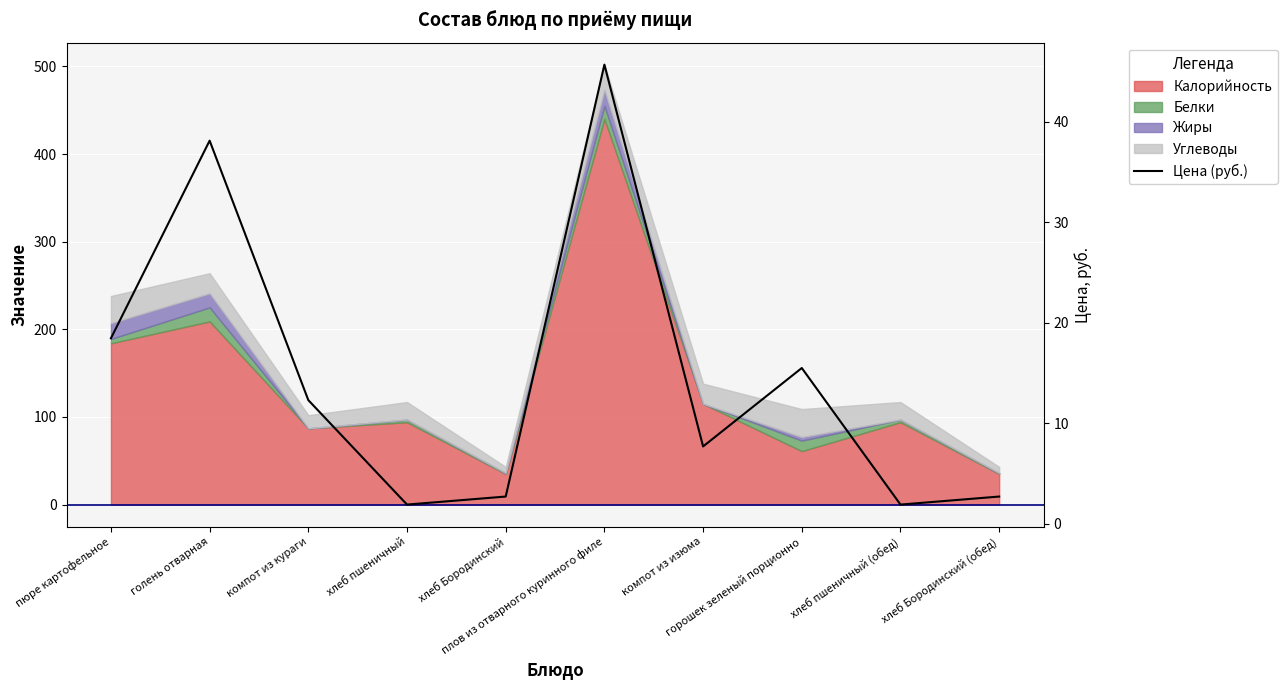

Read the value at хлеб пшеничный.

1.9